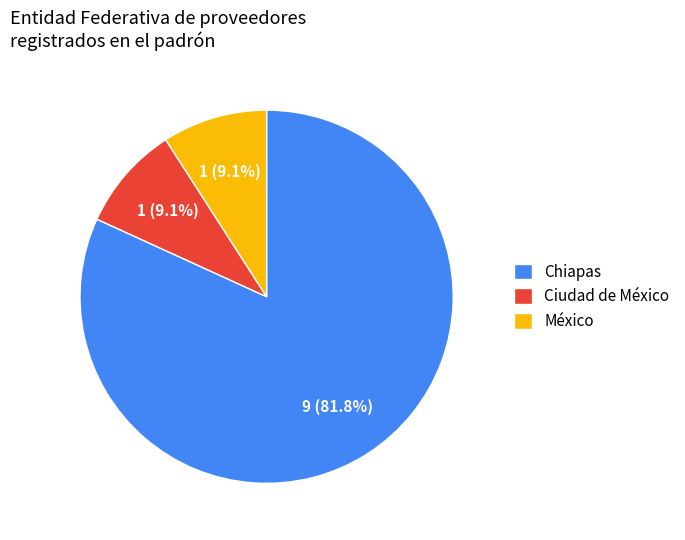

Which slice is the largest?

Chiapas